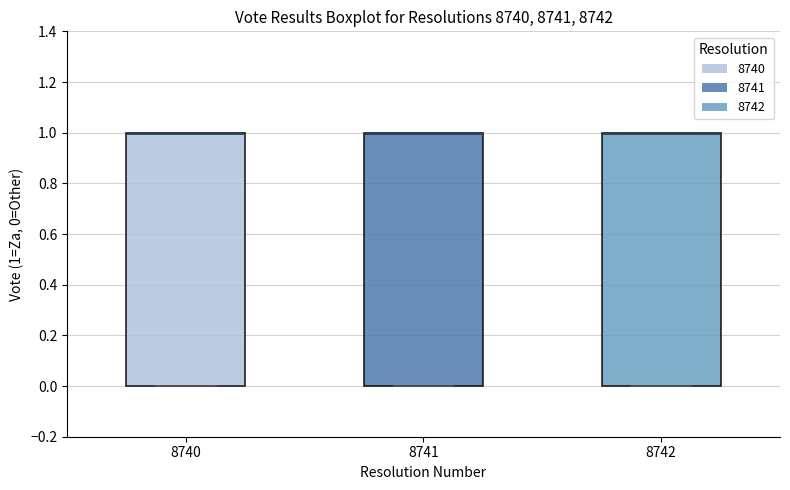

Reading left to right, transcribe this box plot: for each box, give where its median line is, the range the box spans, and where its two whiskers end, as read against the y-axis. The values are not printed on the chart, so give them approximately, as read against the axis.

8740: median 1 (drawn on the box's upper edge), box 0 to 1, whiskers 0 to 1
8741: median 1 (drawn on the box's upper edge), box 0 to 1, whiskers 0 to 1
8742: median 1 (drawn on the box's upper edge), box 0 to 1, whiskers 0 to 1